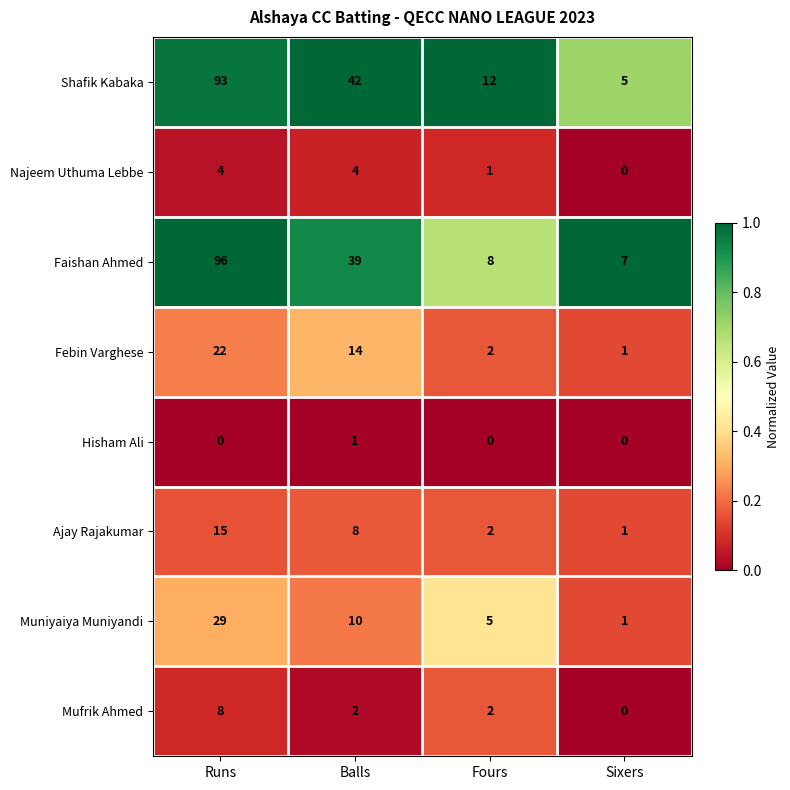

Rank the series by their maximum value, from lowest to highest.

Hisham Ali, Najeem Uthuma Lebbe, Mufrik Ahmed, Ajay Rajakumar, Febin Varghese, Muniyaiya Muniyandi, Shafik Kabaka, Faishan Ahmed